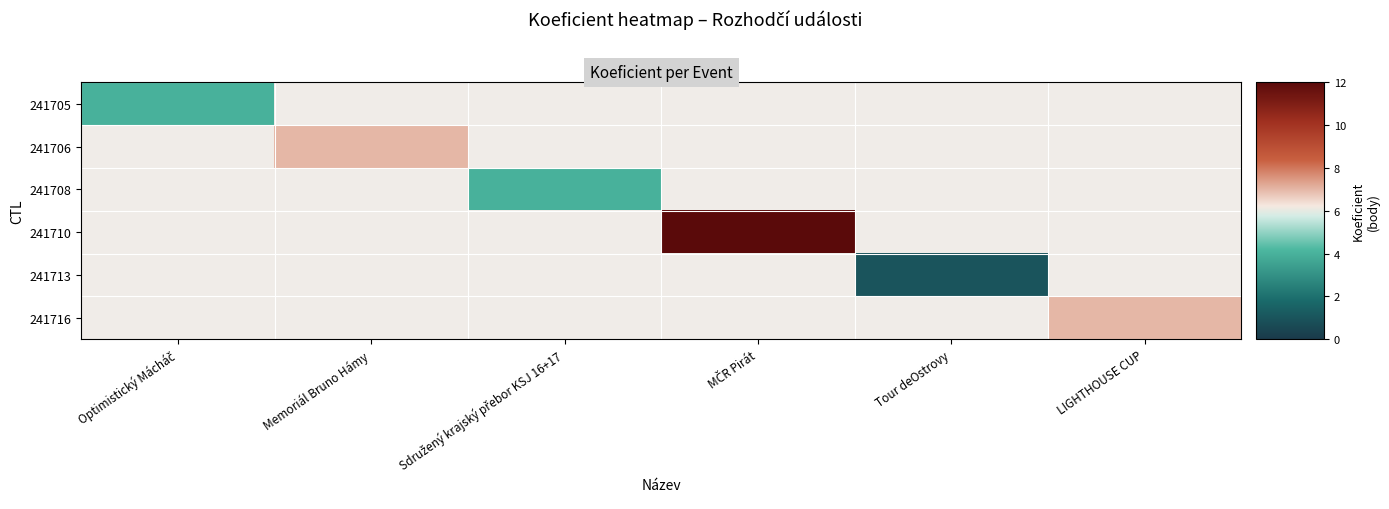

Is the value of 241716 at Memoriál Bruno Hámy greater than the value of 241710 at Sdružený krajský přebor KSJ 16+17?

No